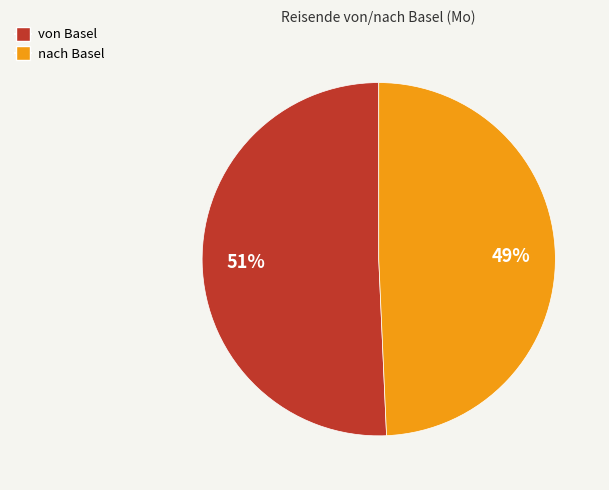

To the nearest percent, what is the combined percentage of von Basel and nach Basel?

100%